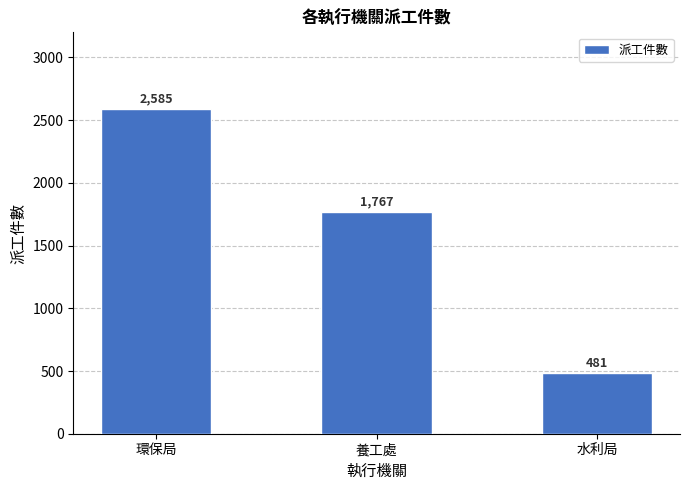

How many bars are there in total?

3